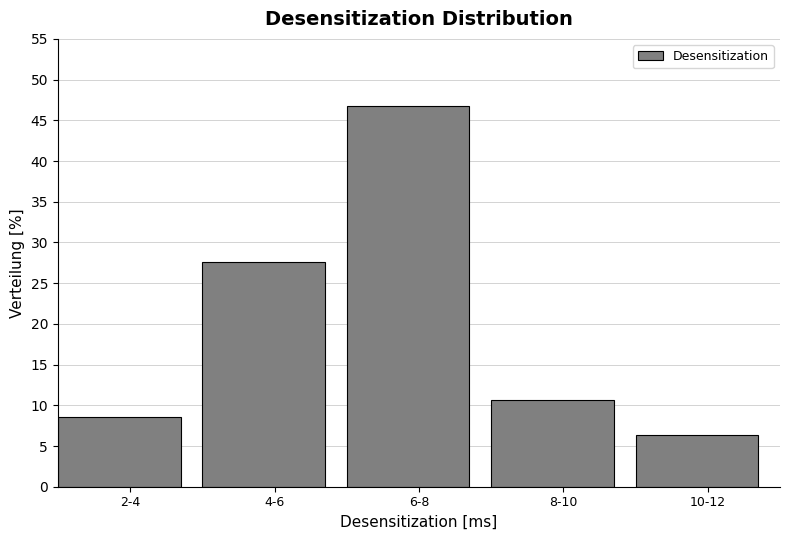

Reading left to right, extract all data points from this chart.

8.5	27.7	46.8	10.6	6.4